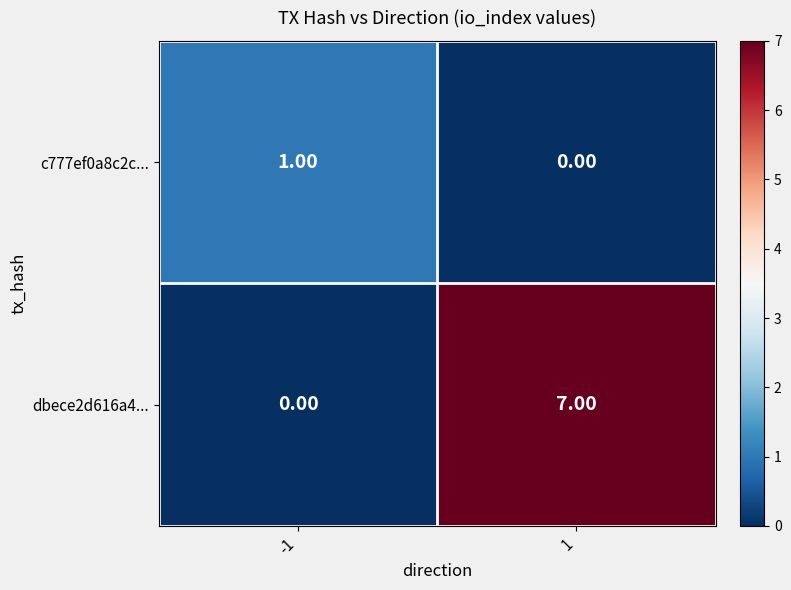

Which series changed the most between -1 and 1?

dbece2d616a4...